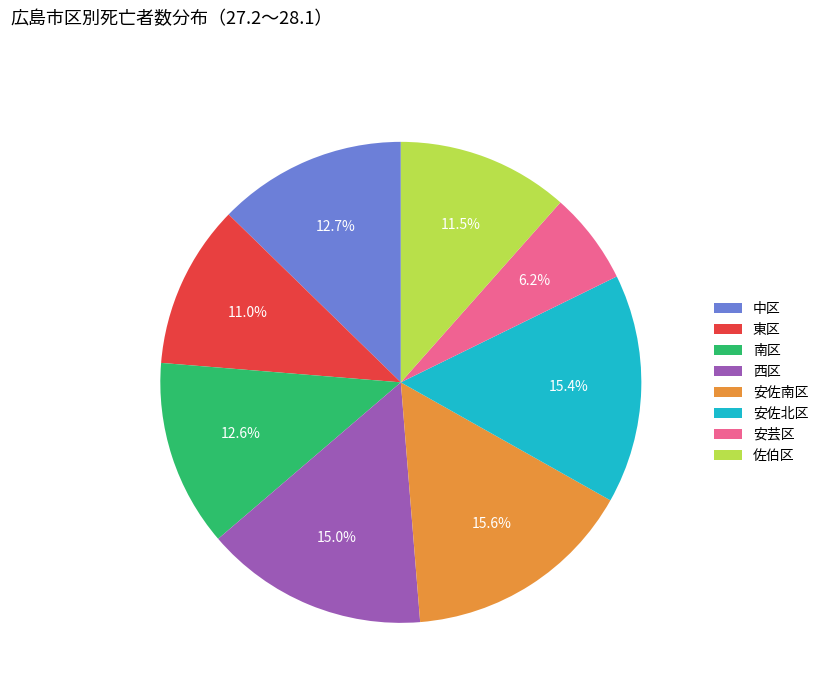

Combined, what portion of the pie is 中区 and 安佐南区?

28.3%